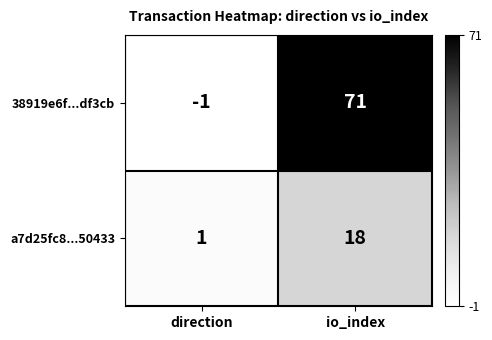

Which series has the largest range (max minus min)?

38919e6f...df3cb